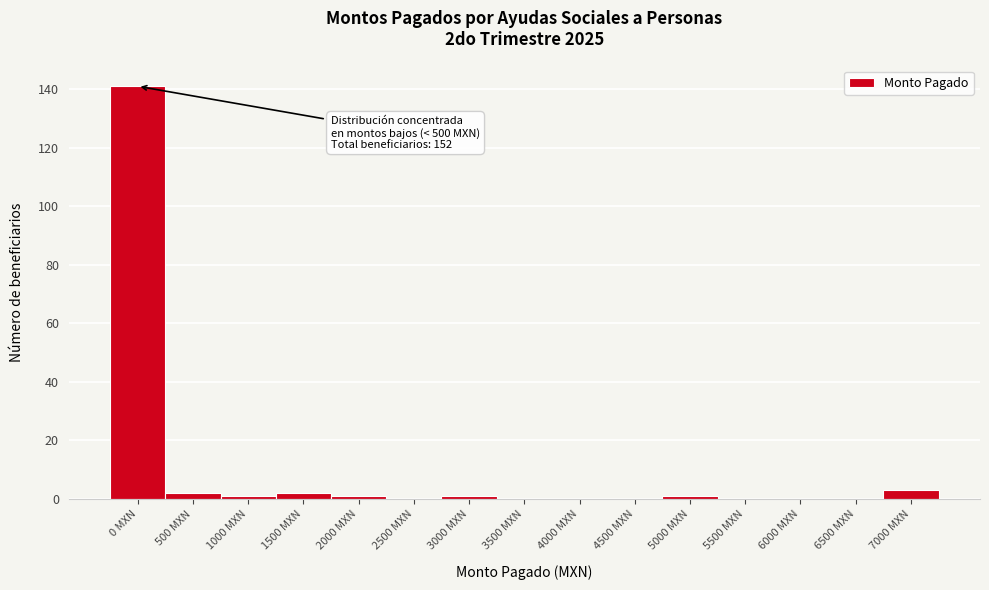

Reading left to right, list all the values displayed in this chart.

0 MXN=141	500 MXN=2	1000 MXN=1	1500 MXN=2	2000 MXN=1	2500 MXN=0	3000 MXN=1	3500 MXN=0	4000 MXN=0	4500 MXN=0	5000 MXN=1	5500 MXN=0	6000 MXN=0	6500 MXN=0	7000 MXN=3